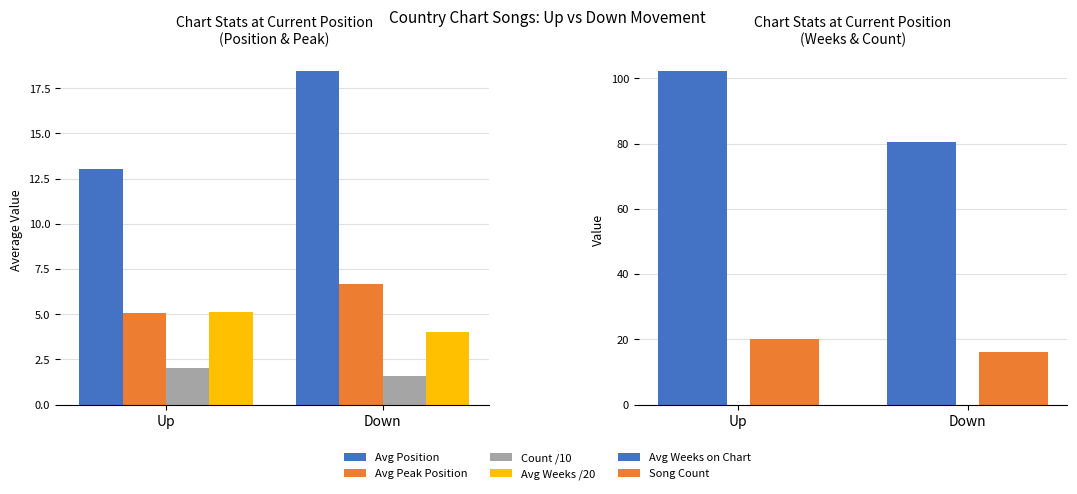

What is the maximum value shown in the chart?

102.2